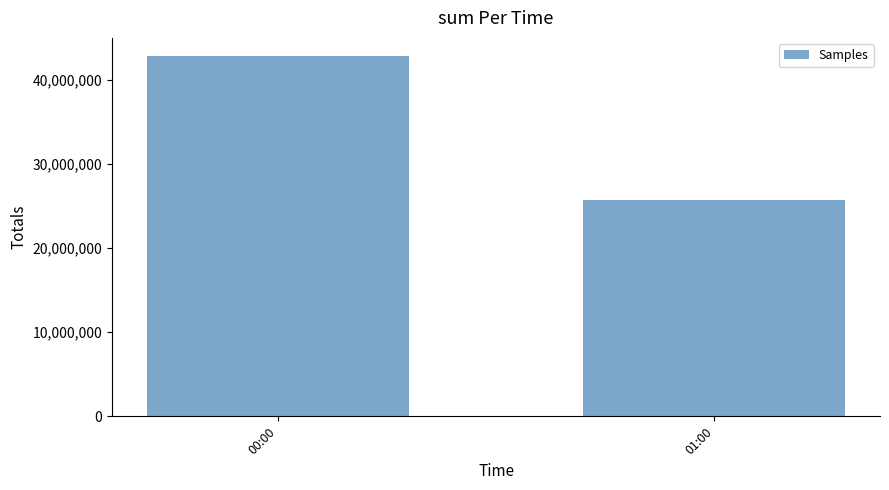

What is the value of the 2nd bar from the left?

25673330